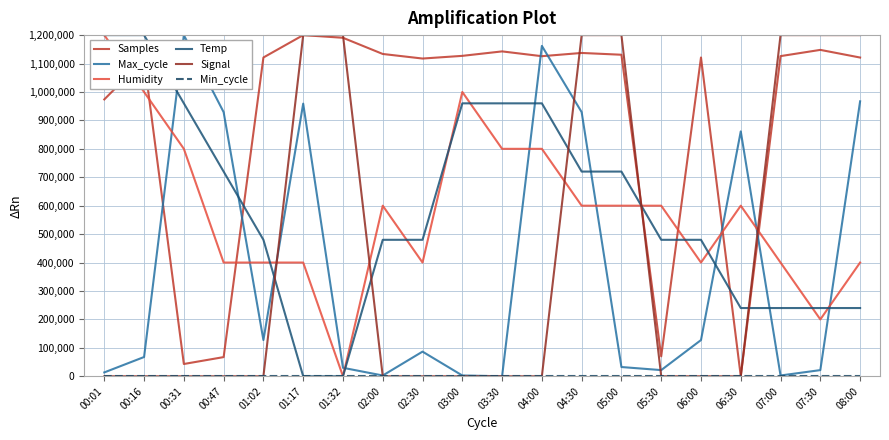

What is the spread (max minus min) of values at 00:47?

929119.6